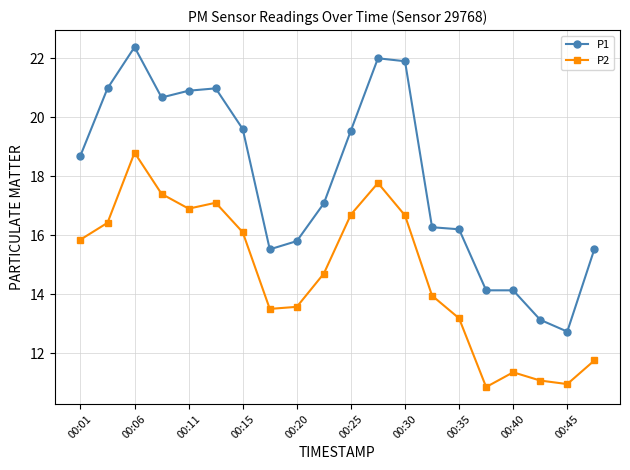

What is the value of the P1 point at the 4th from the left?

20.7